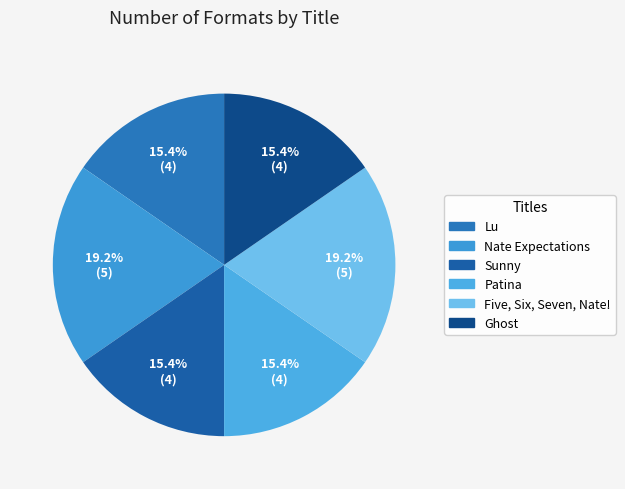

How much of the chart is everything except Lu?

84.6%